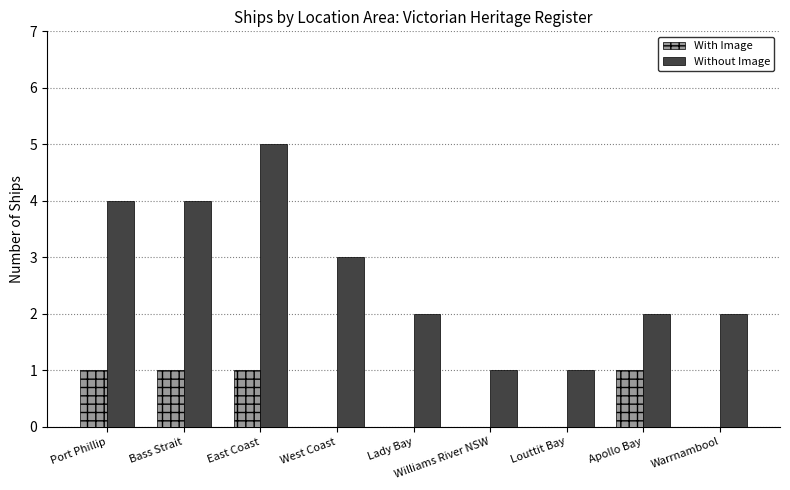

How many groups of bars are there?

9